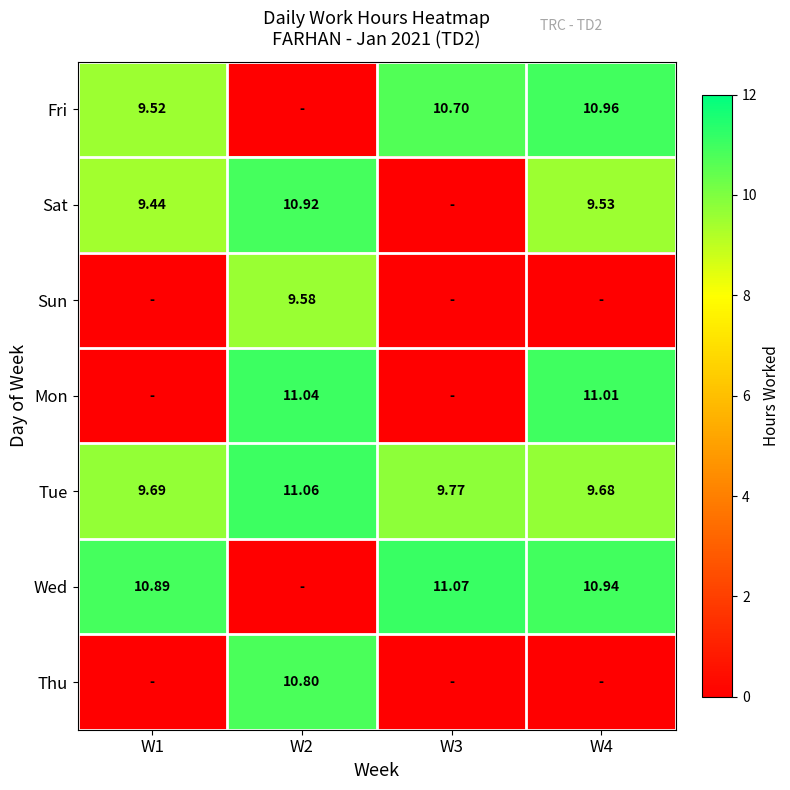

Is the value of Tue at W1 greater than the value of Wed at W3?

No